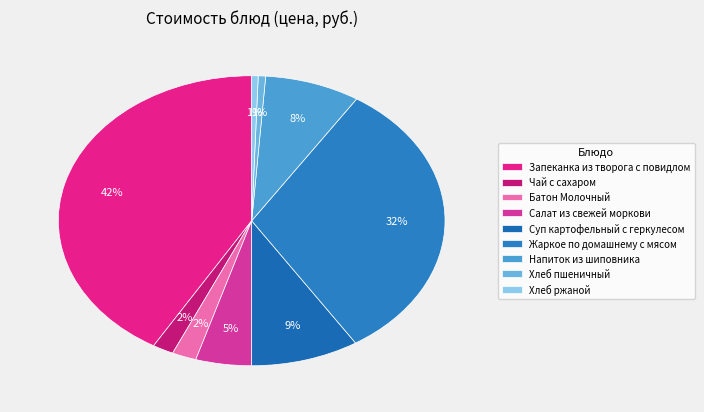

To the nearest percent, what portion does Хлеб пшеничный represent?

1%